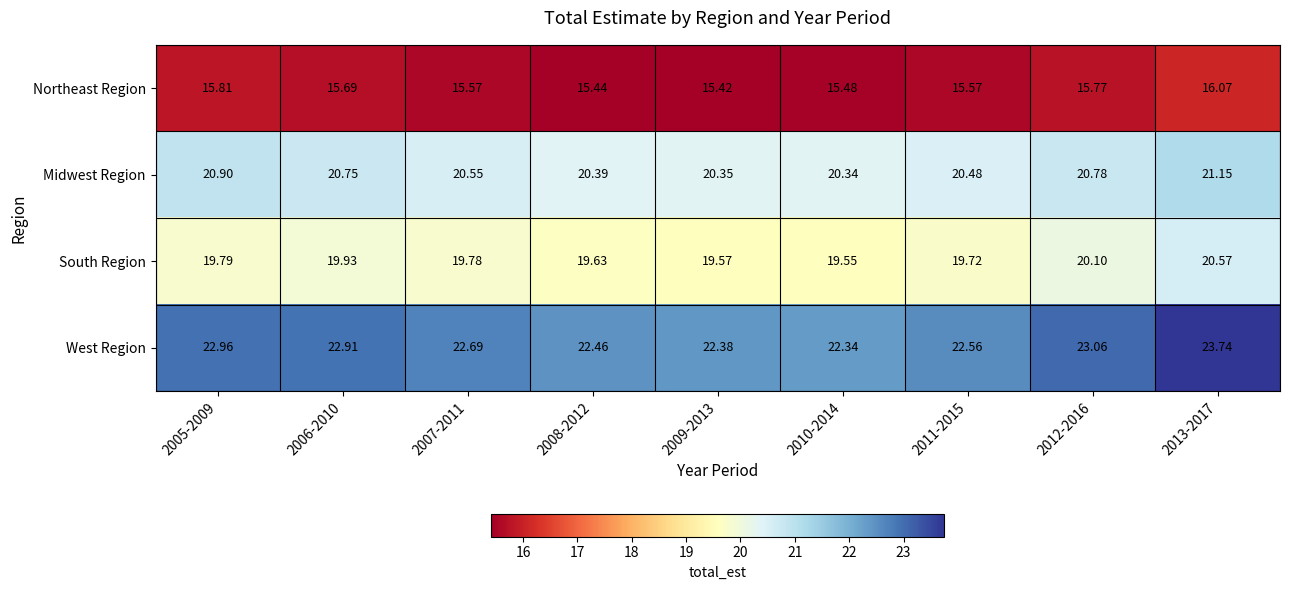

Rank the series by their maximum value, from highest to lowest.

West Region, Midwest Region, South Region, Northeast Region